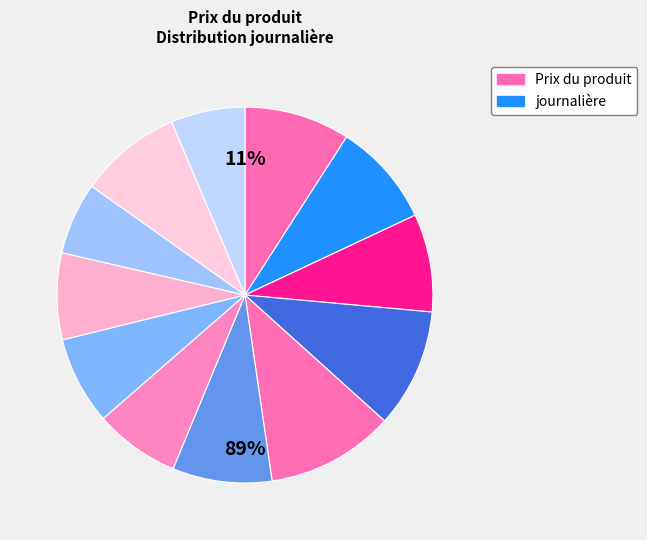

Does any single category account for the majority?

No